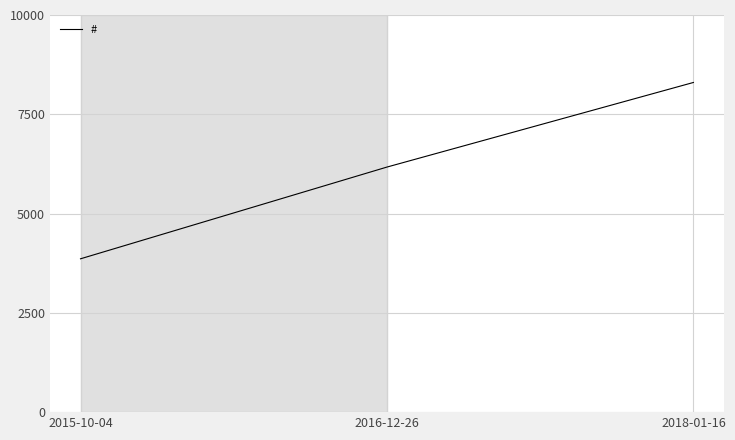

Which category has the lowest value across all series?

2015-10-04